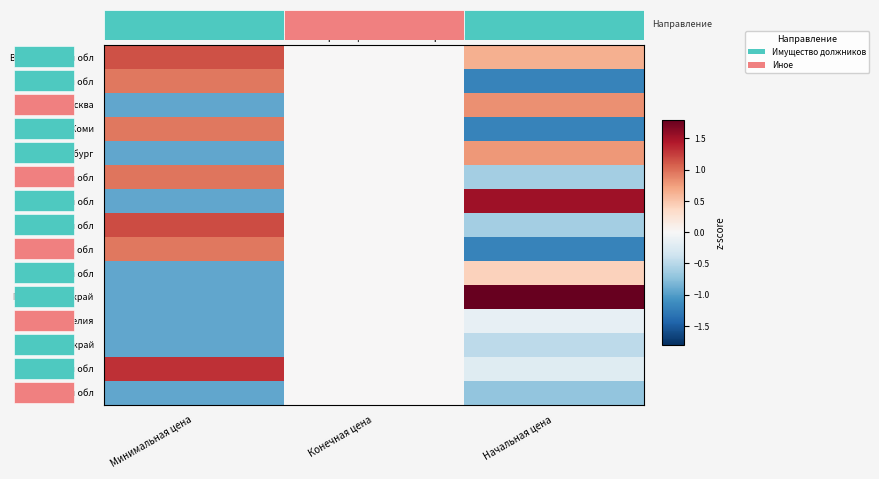

Count the number of categories in the chart.

3